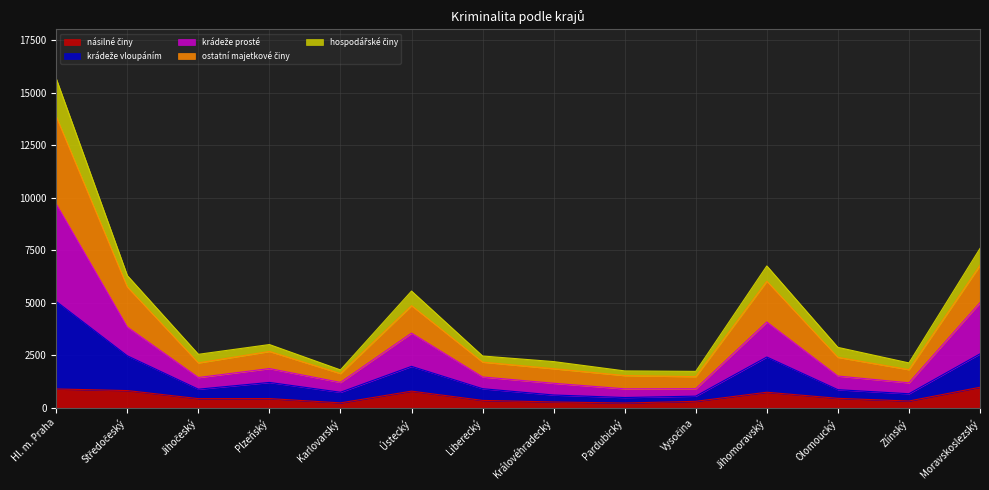

In krádeže prosté, how many points are lower than both neighbors (excluding endpoints)?

4